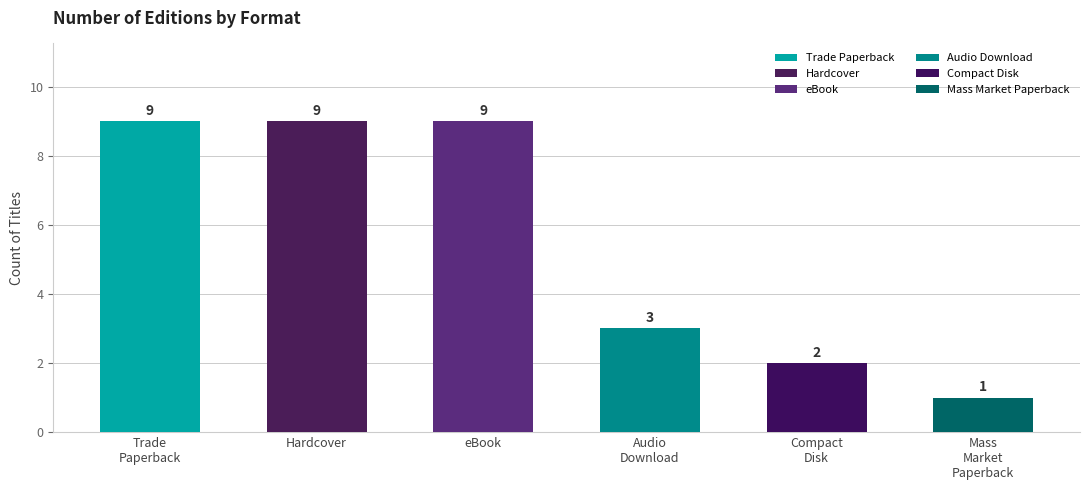

What is the label of the 6th bar from the left?

Mass Market Paperback